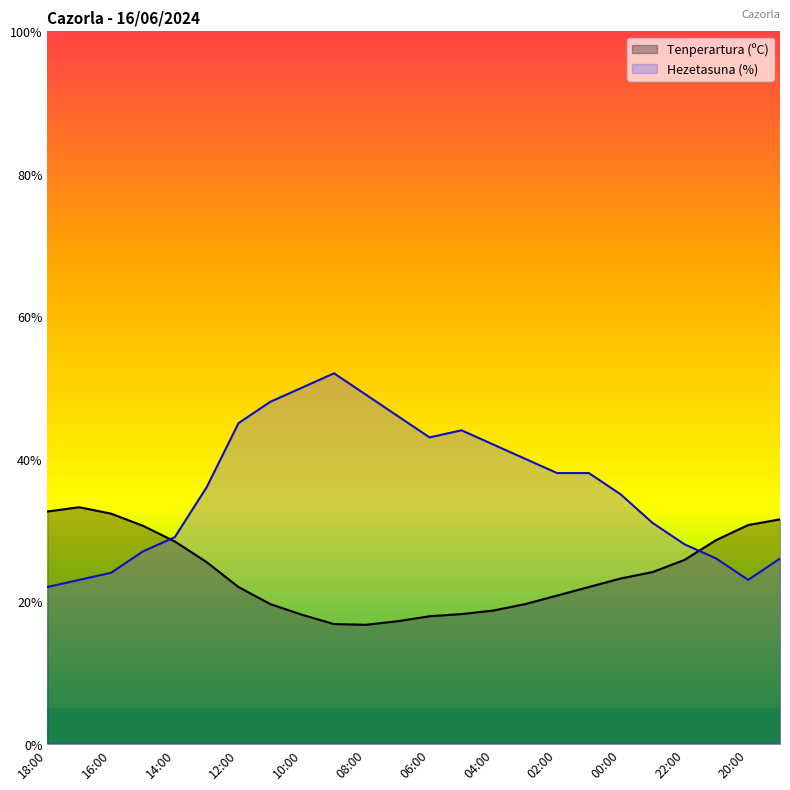

How many interior local valleys does the Tenperartura (ºC) series have?

1